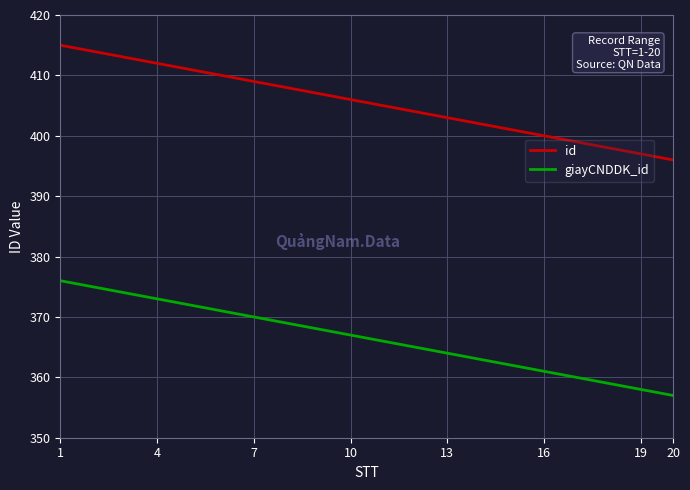

What is the minimum value shown in the chart?

357